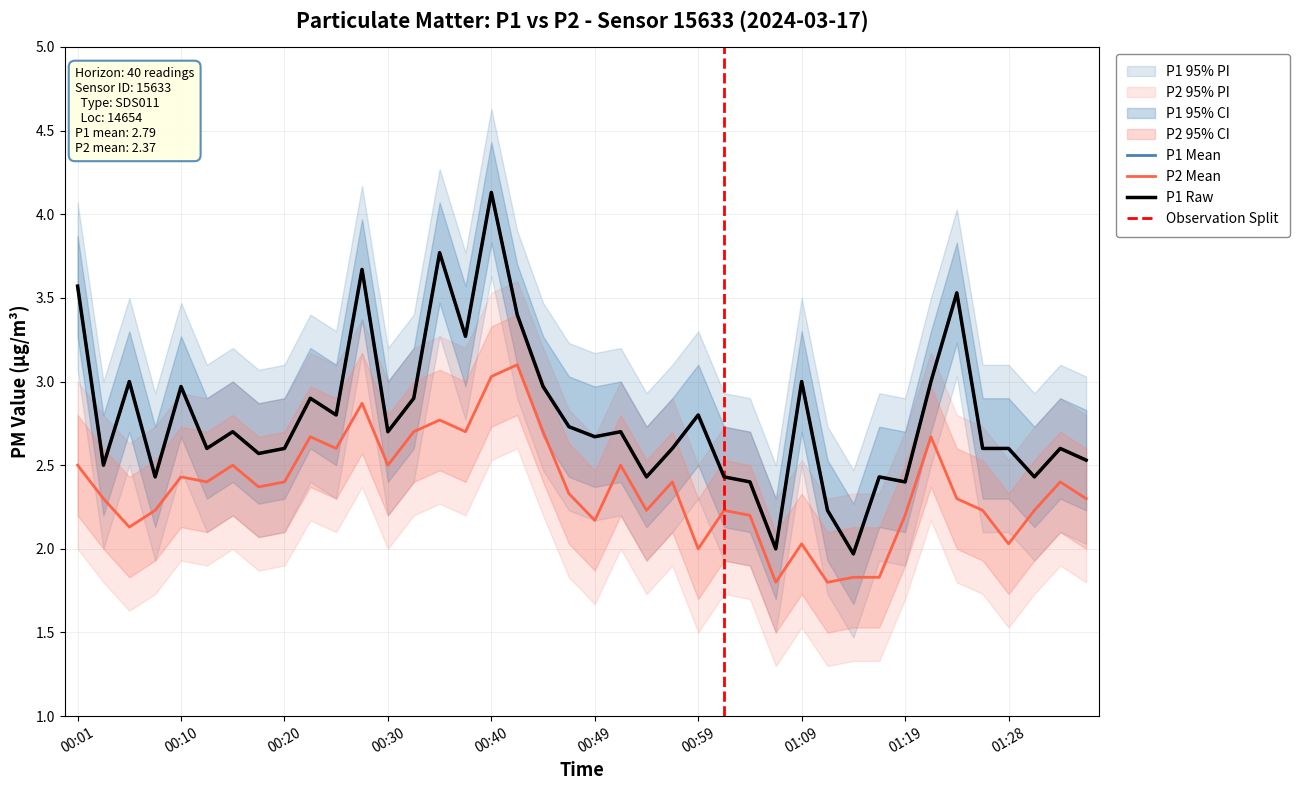

How many data points does each series have?

40